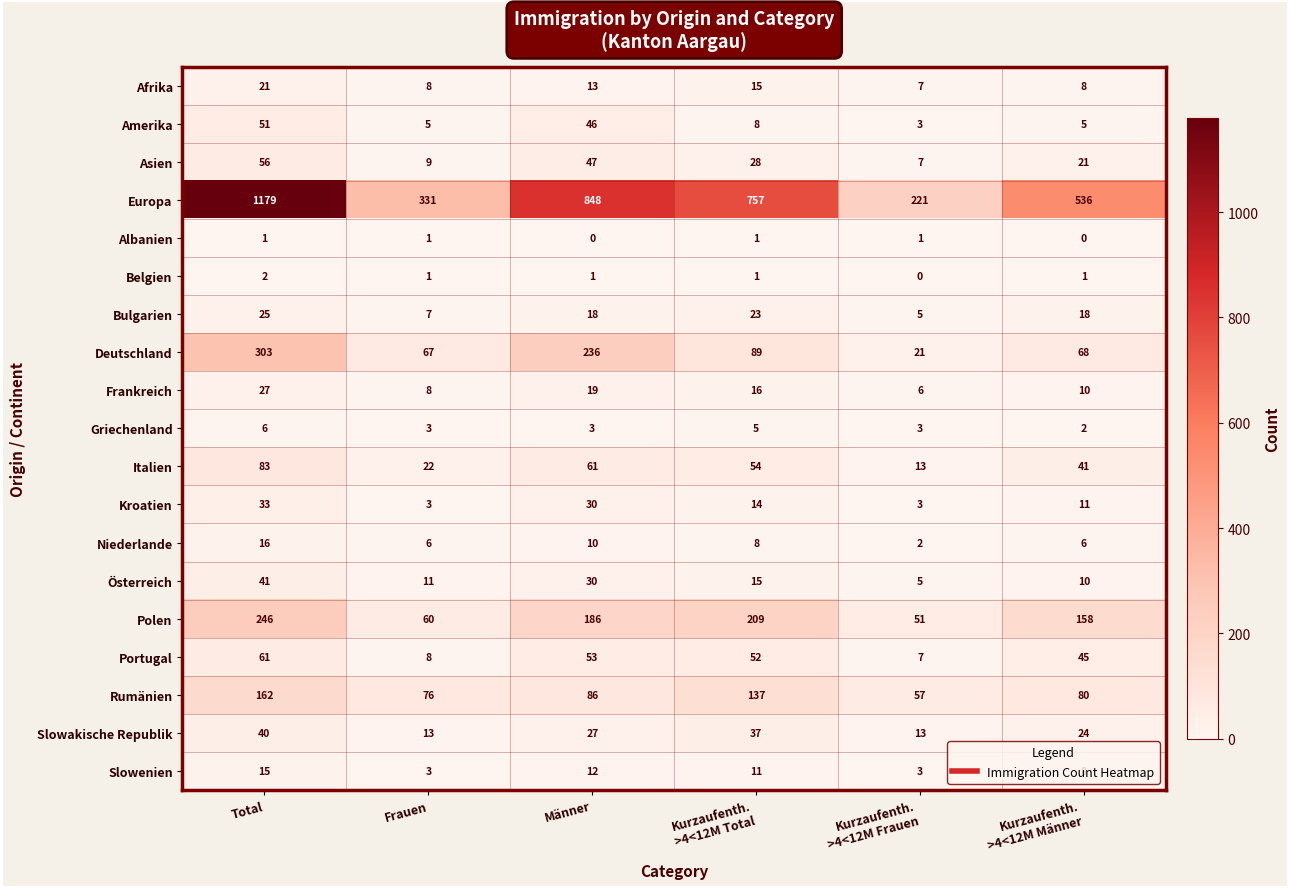

What is the highest value of the Griechenland series?

6